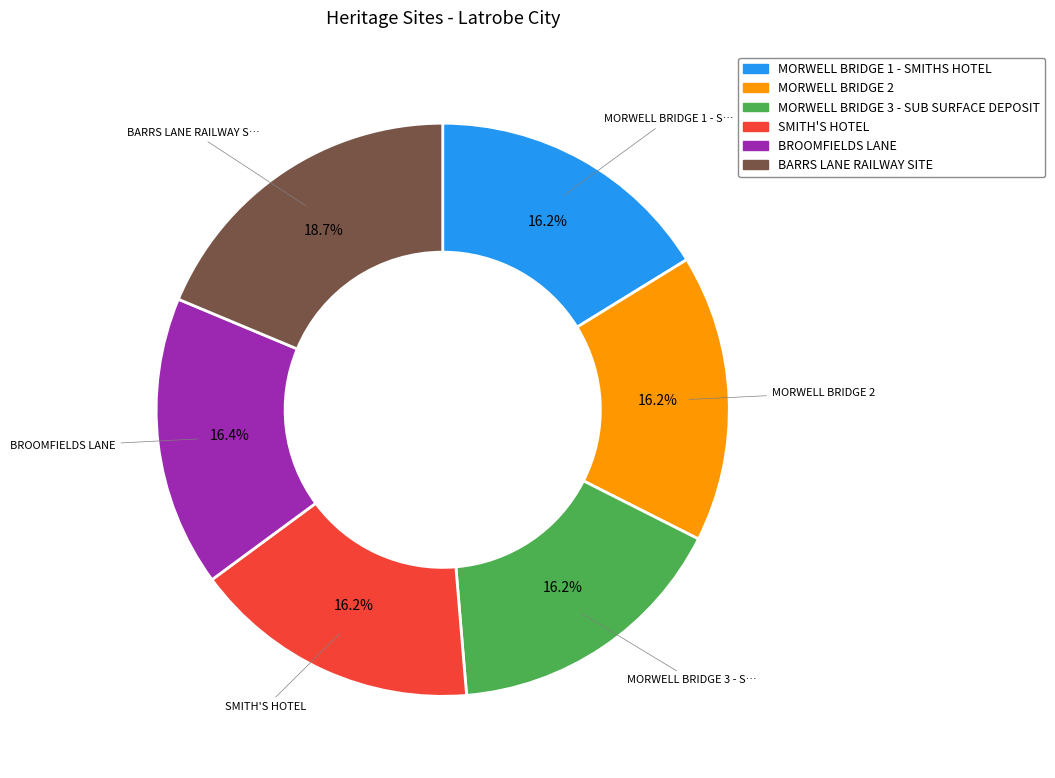

Does SMITH'S HOTEL account for over 50% of the chart?

No